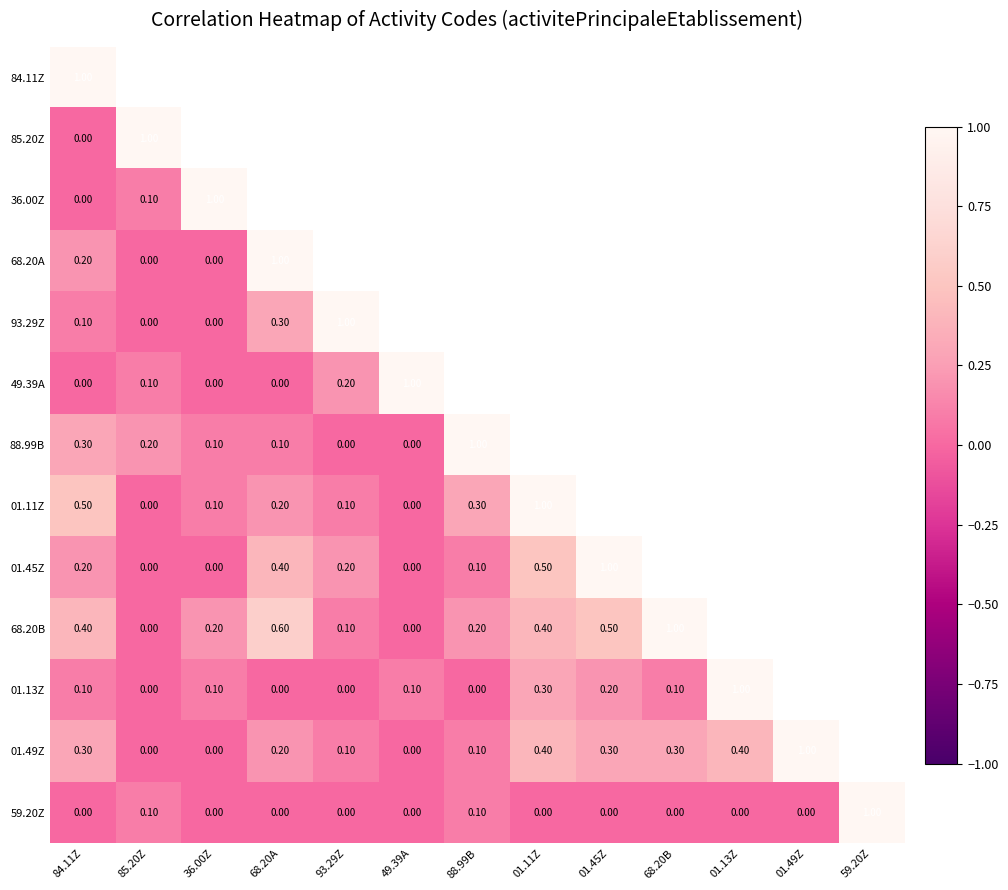

Which label corresponds to the largest value in the chart?

84.11Z